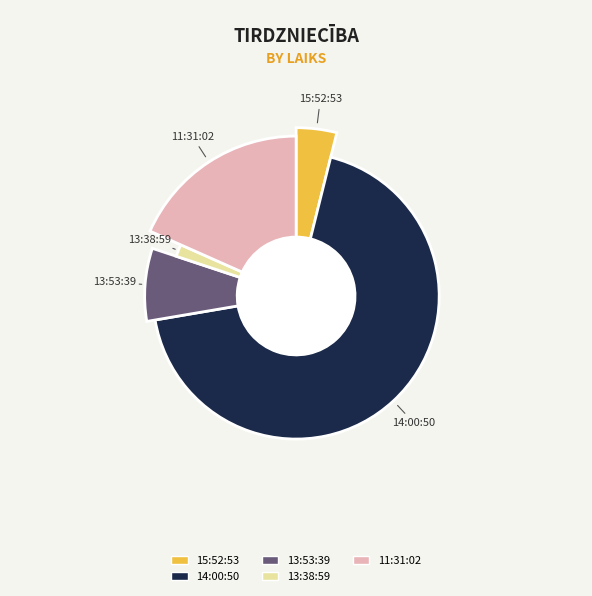

To the nearest percent, what is the combined percentage of 13:38:59 and 15:52:53?

5%